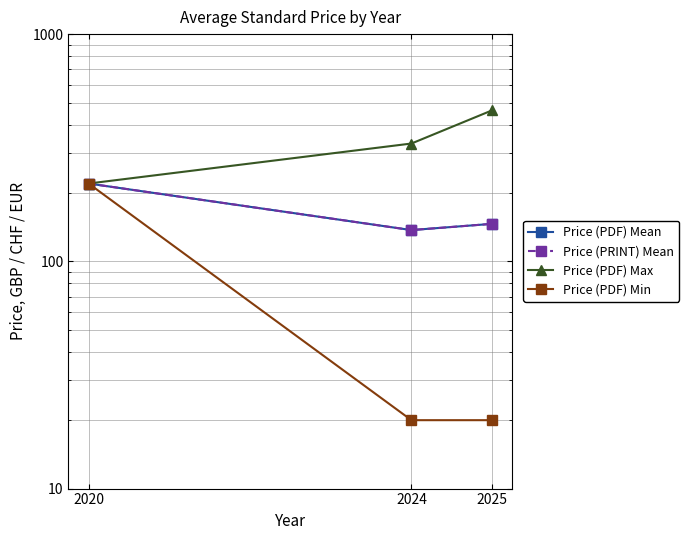

Between 2020 and 2024, which series saw the biggest shift?

Price (PDF) Min